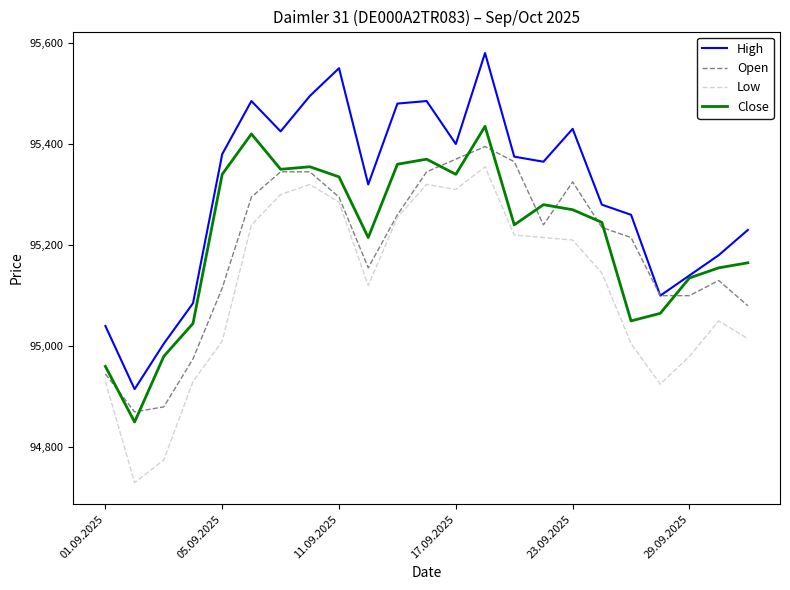

What is the maximum value shown in the chart?

95580